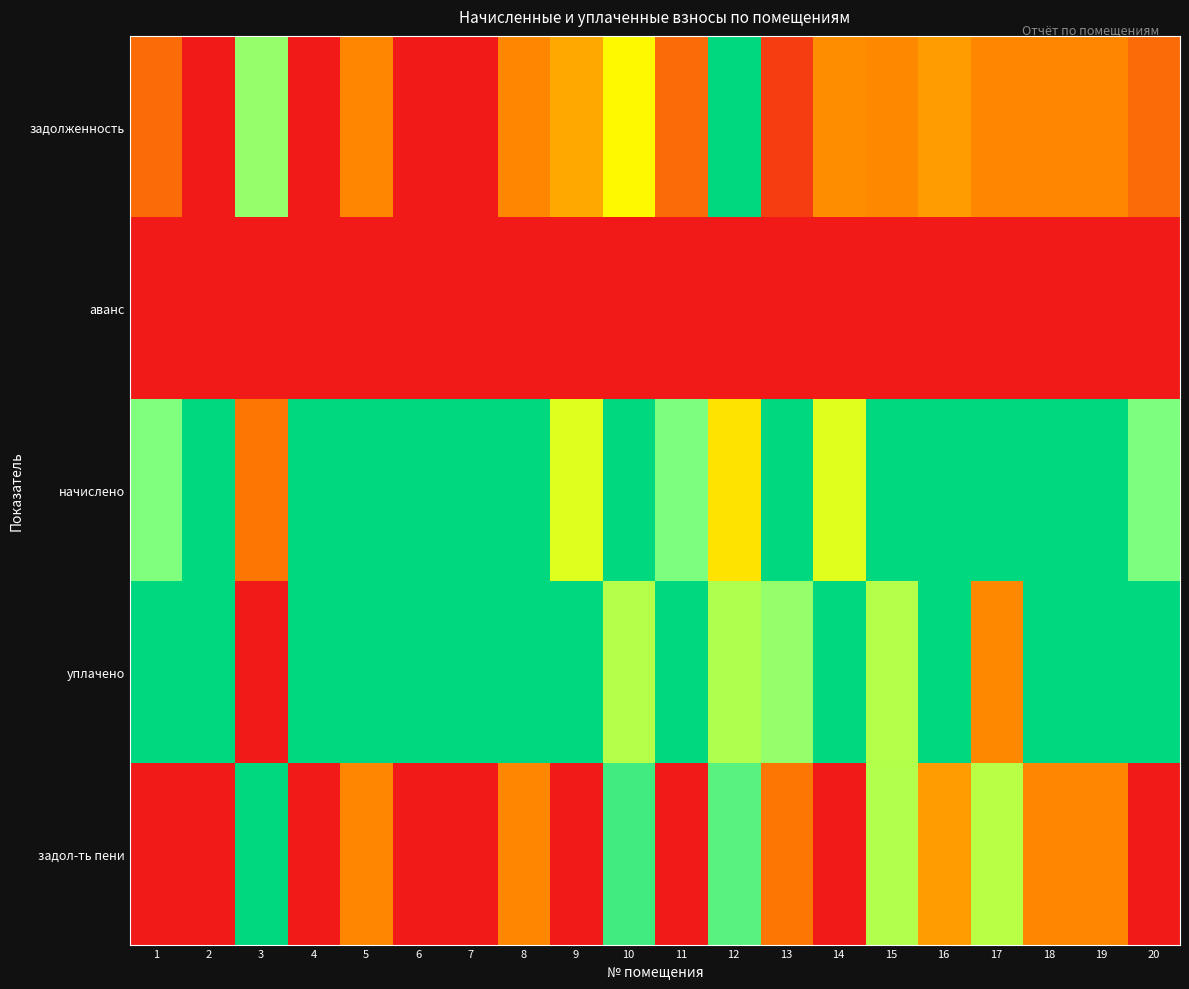

How many data points does each series have?

20